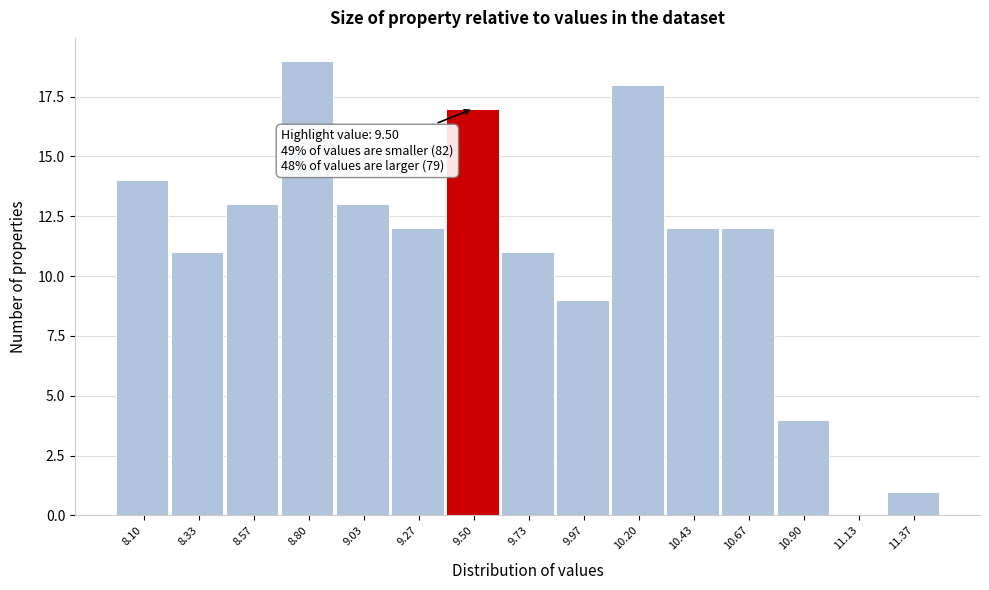

Reading left to right, extract all data points from this chart.

8.10=14	8.33=11	8.57=13	8.80=19	9.03=13	9.27=12	9.50=17	9.73=11	9.97=9	10.20=18	10.43=12	10.67=12	10.90=4	11.13=0	11.37=1